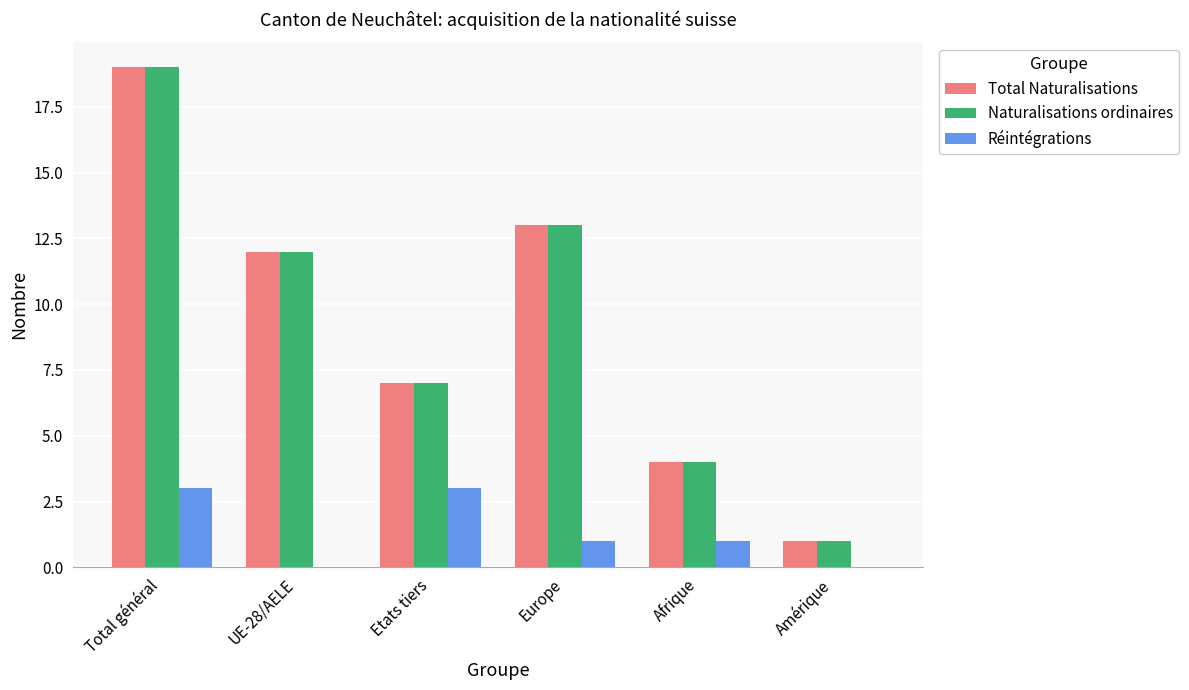

Is it true that Total Naturalisations equals 2 at Amérique?

False